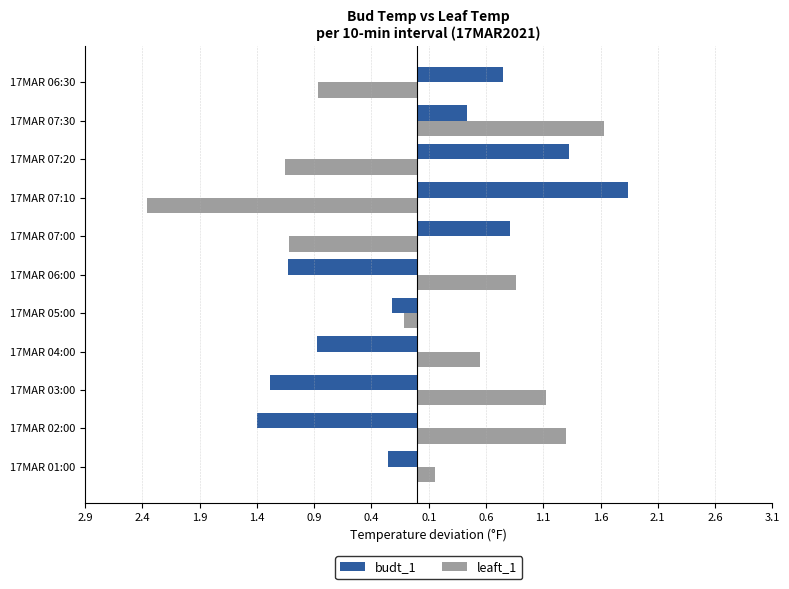

Reading left to right, extract all data points from this chart.

budt_1: -0.3	-1.4	-1.3	-0.9	-0.2	-1.1	0.8	1.8	1.3	0.4	0.8
leaft_1: 0.2	1.3	1.1	0.6	-0.1	0.9	-1.1	-2.4	-1.2	1.6	-0.9